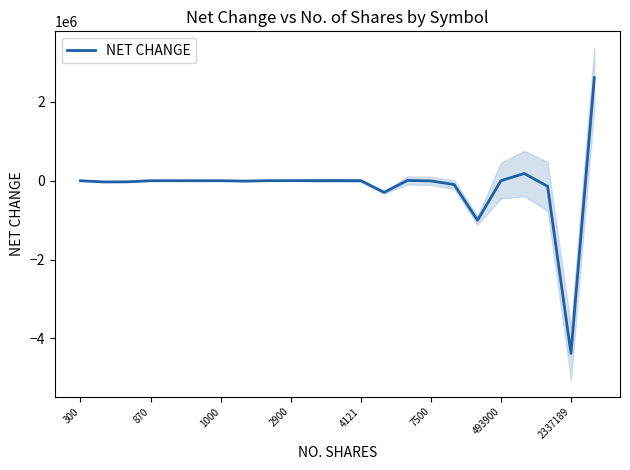

True or false: the data shows -41687 at 20.

False